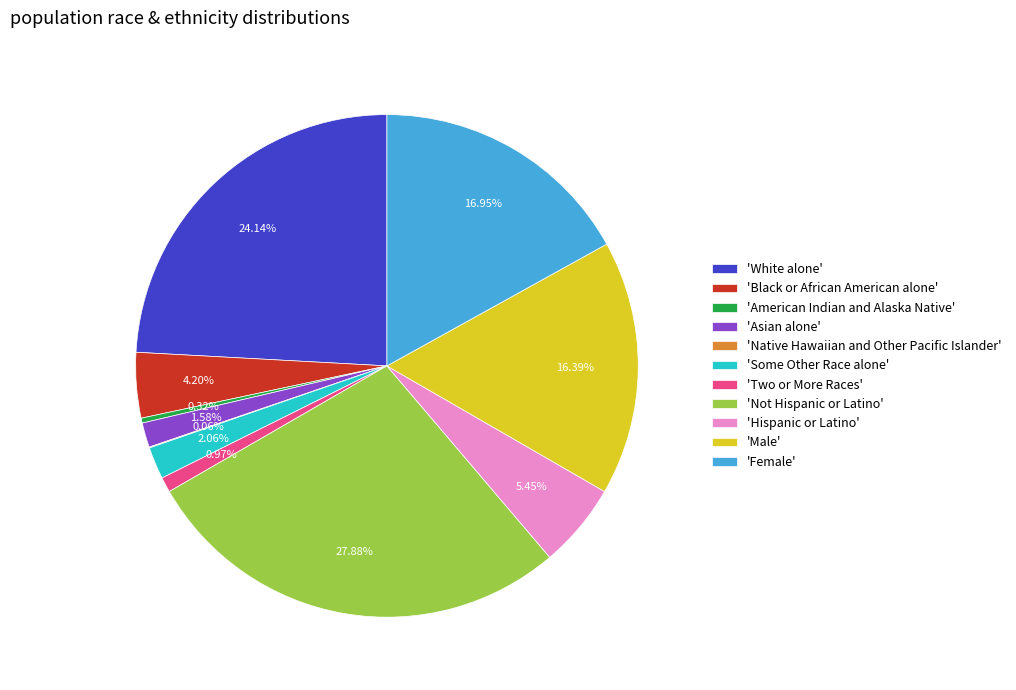

What is the largest slice in the pie chart?

'Not Hispanic or Latino'